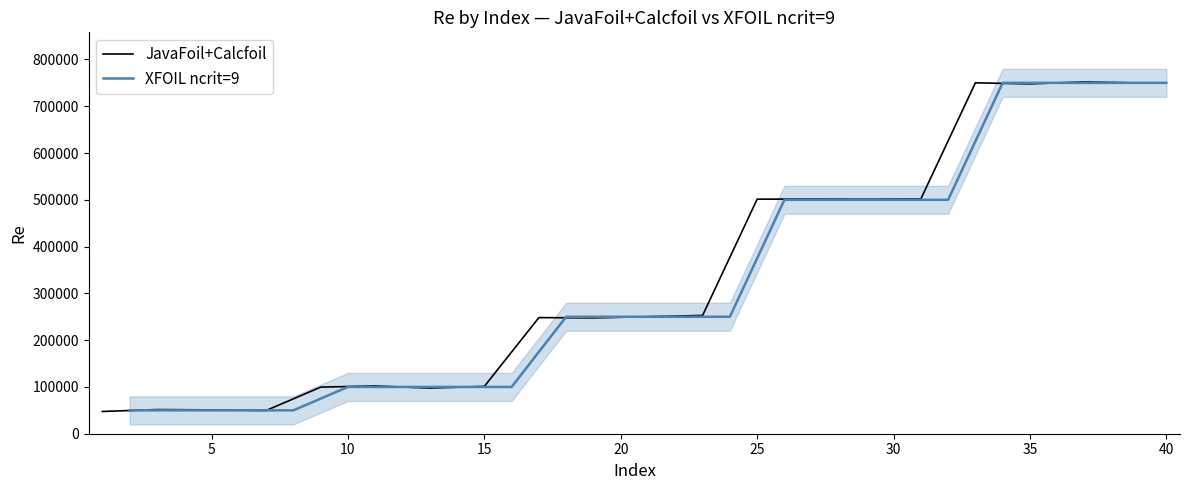

Is this an area chart (filled region under the line)?

No